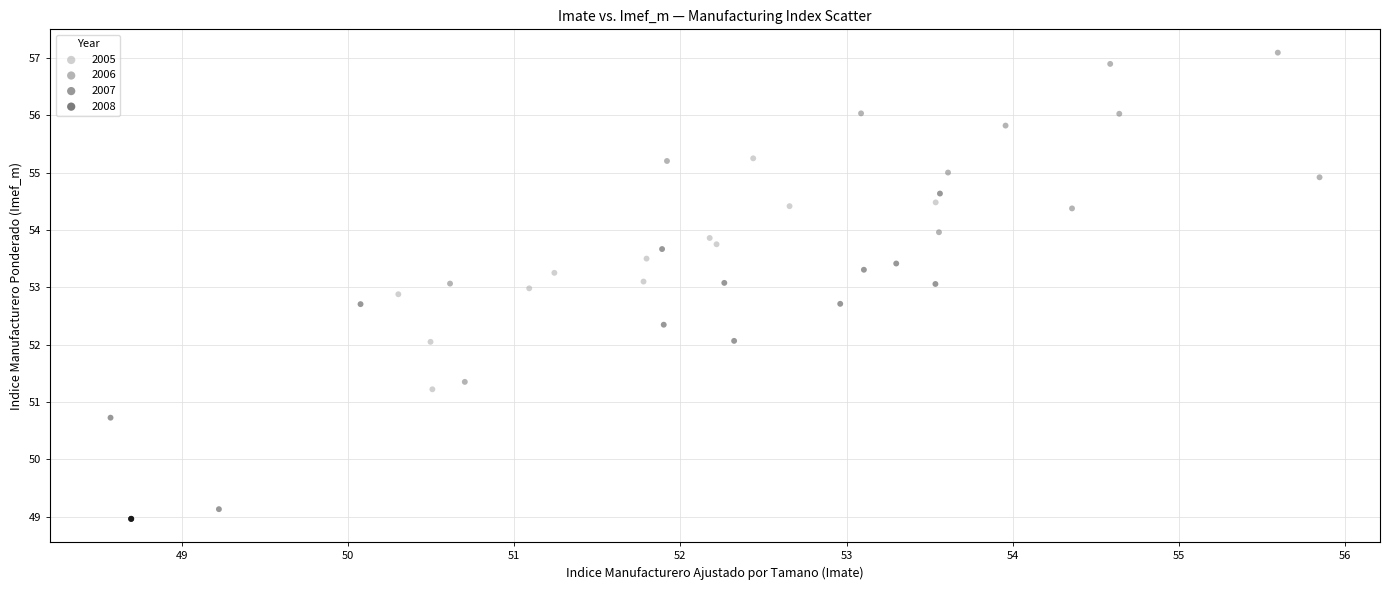

What are all the series names shown in the legend?

2005, 2006, 2007, 2008